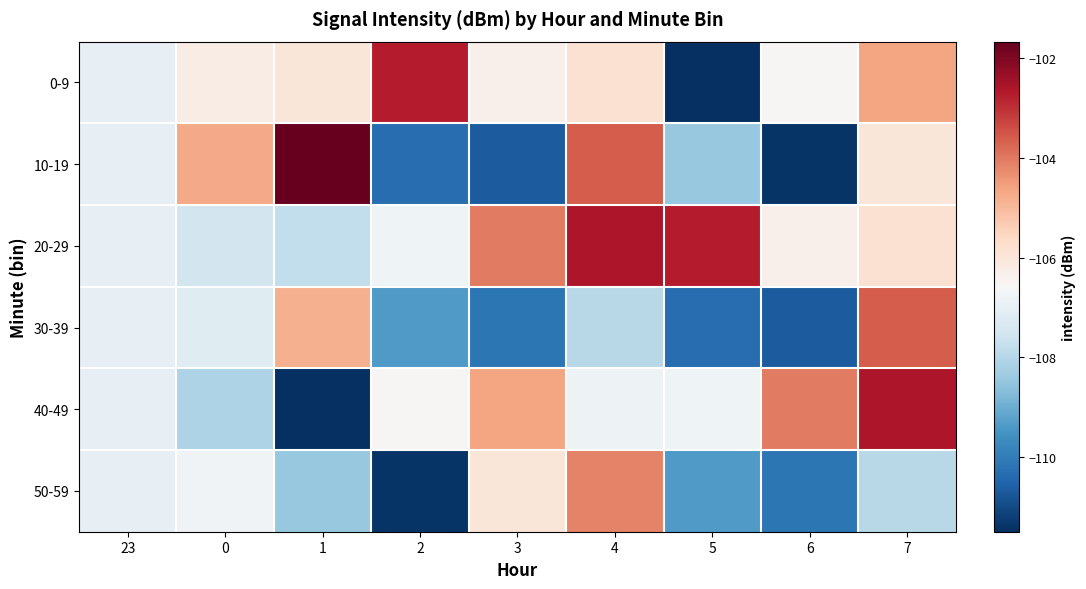

Which series has the largest range (max minus min)?

10-19